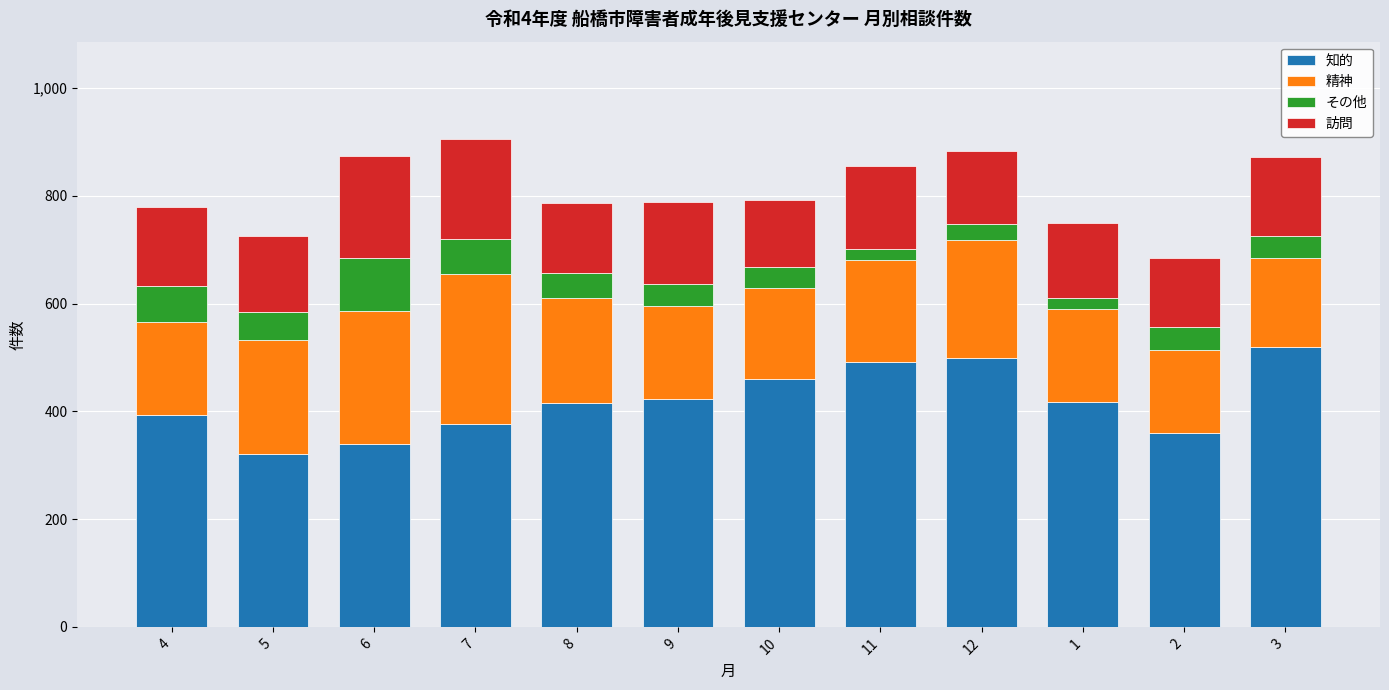

The value of 知的 at 3 is 519. True or false?

True